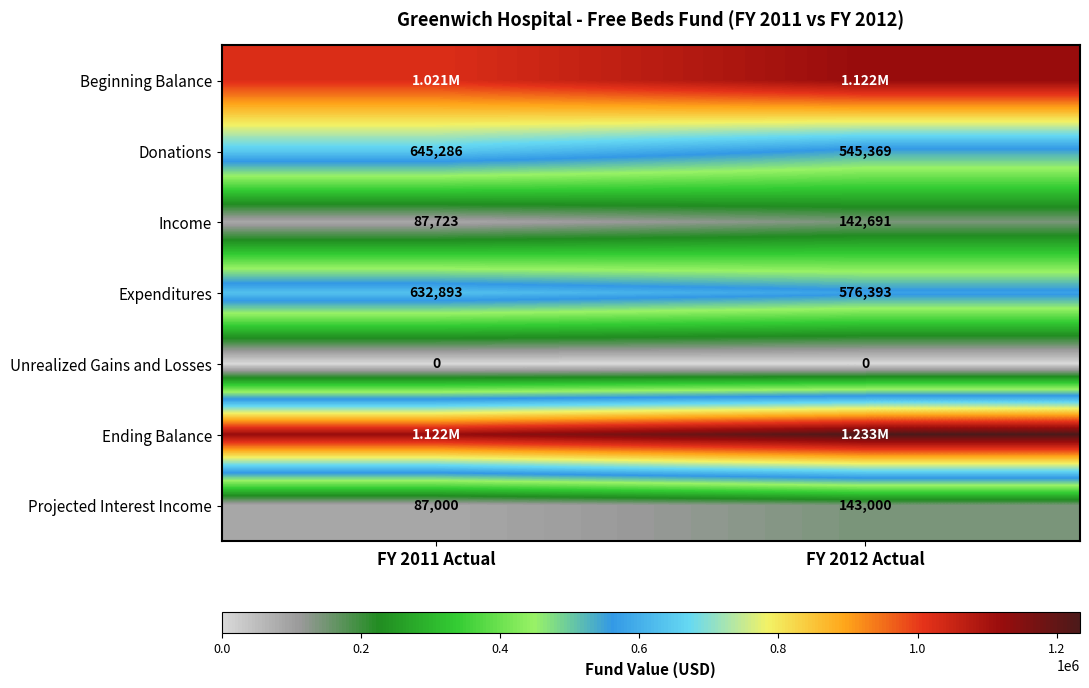

List the labels in order of Donations value, largest first.

FY 2011 Actual, FY 2012 Actual